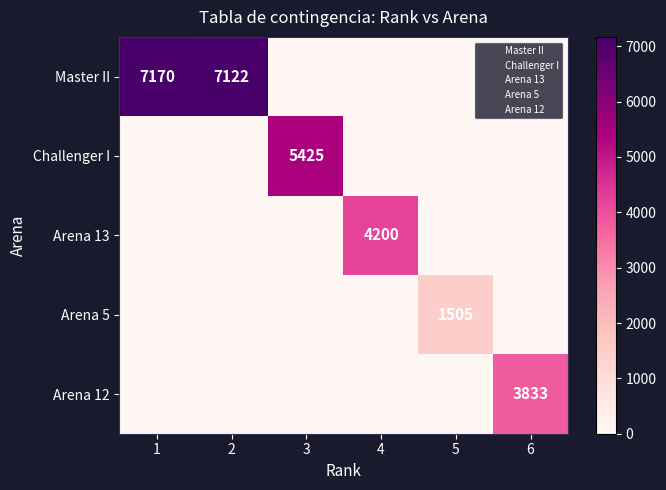

What is the difference between the highest and lowest values at 4?

4200